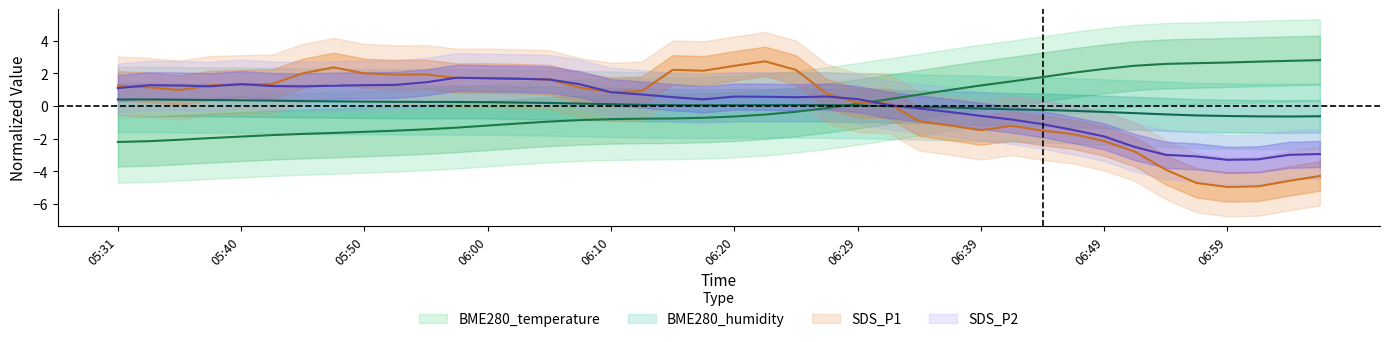

What is the label of the 10th point from the right?

06:44